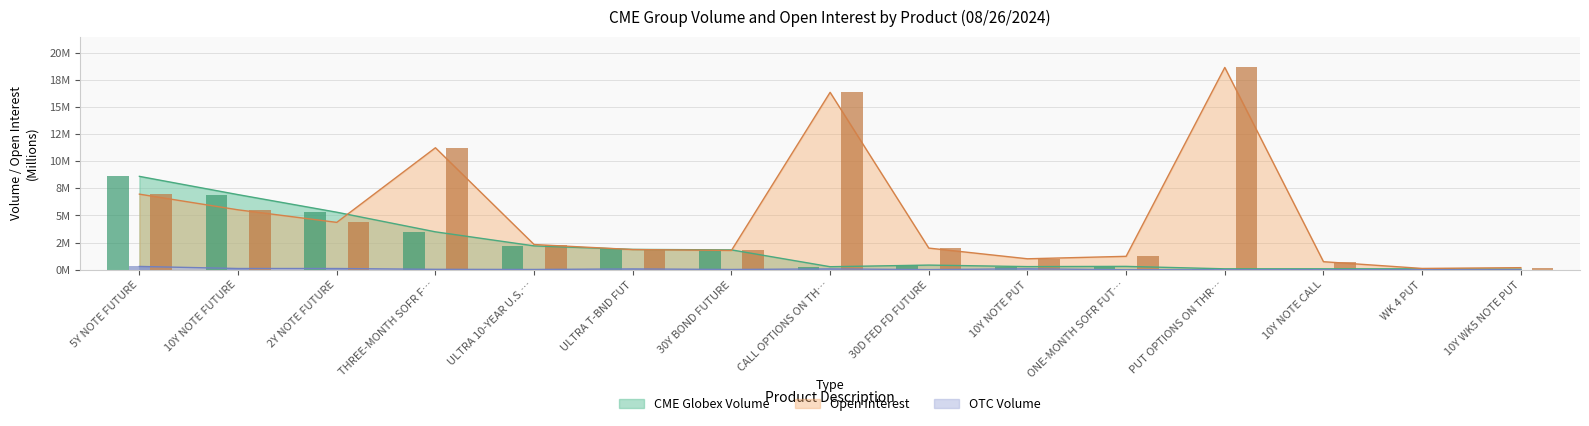

How many values in OTC Volume are above zero?

10